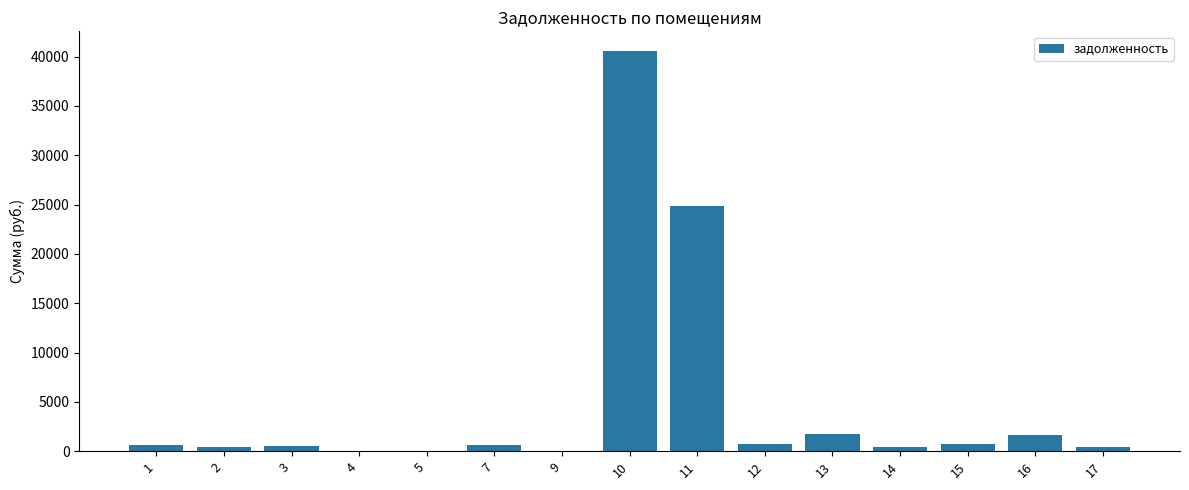

At which label is the value closest to 20264?

11